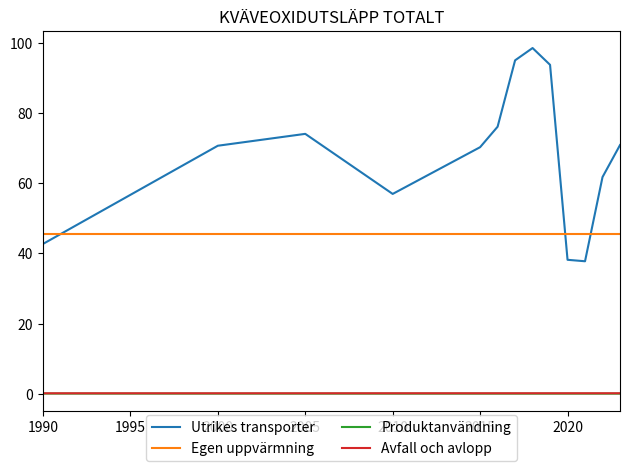

What is the greatest value displayed?

98.5